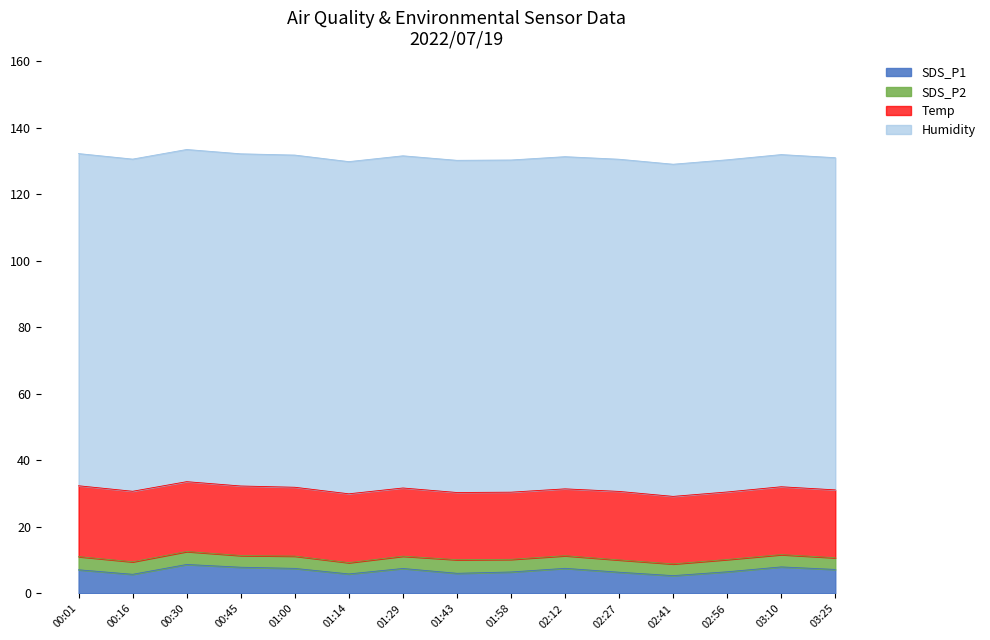

What is the average value of the Humidity series?

99.9